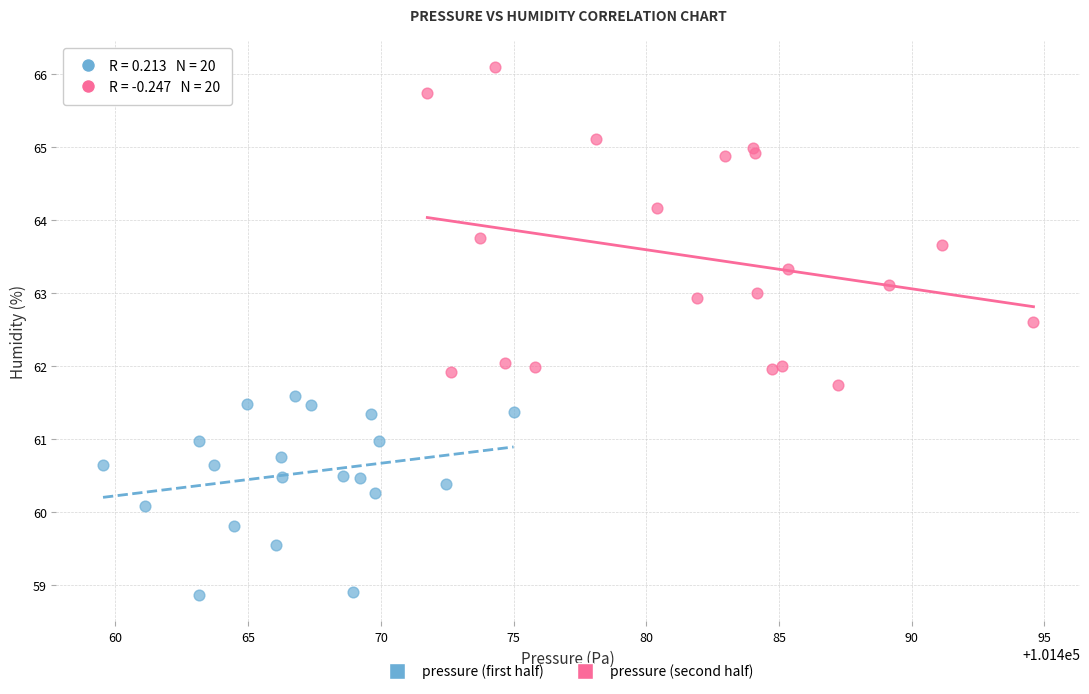

What are all the series names shown in the legend?

pressure (first half), pressure (second half)